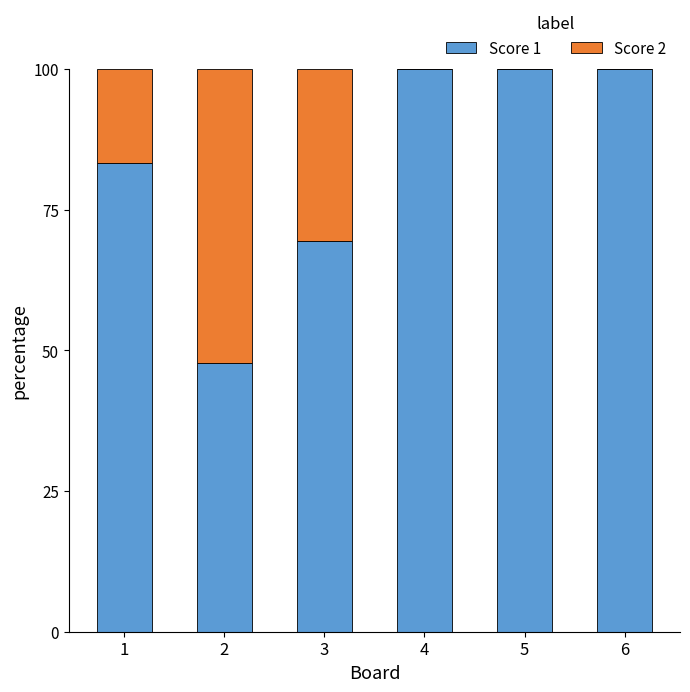

Is it true that Score 1 equals 100.0 at 5?

True